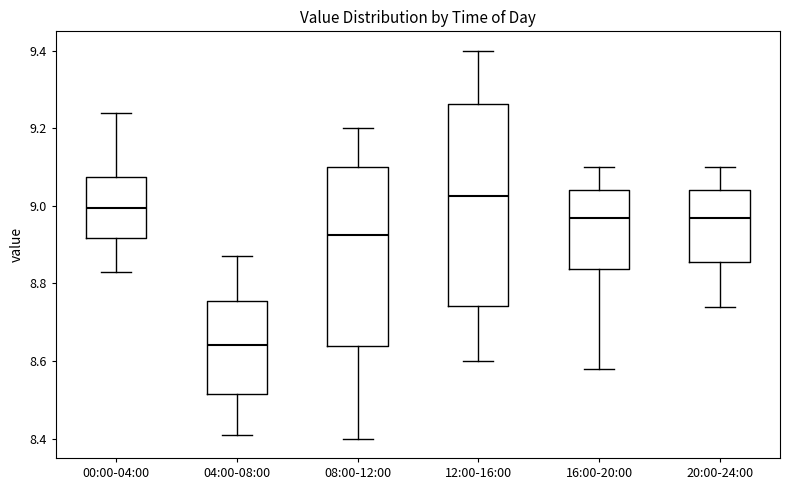

Reading left to right, read every box against the y-axis: the position of its median line, the range the box covers, and the ends of its whiskers. The values are not printed on the chart, so give them approximately, as read against the axis.

00:00-04:00: median 9.00, box 8.92 to 9.08, whiskers 8.84 to 9.24
04:00-08:00: median 8.64, box 8.52 to 8.76, whiskers 8.42 to 8.88
08:00-12:00: median 8.92, box 8.64 to 9.10, whiskers 8.40 to 9.20
12:00-16:00: median 9.02, box 8.74 to 9.26, whiskers 8.60 to 9.40
16:00-20:00: median 8.98, box 8.84 to 9.04, whiskers 8.58 to 9.10
20:00-24:00: median 8.98, box 8.86 to 9.04, whiskers 8.74 to 9.10